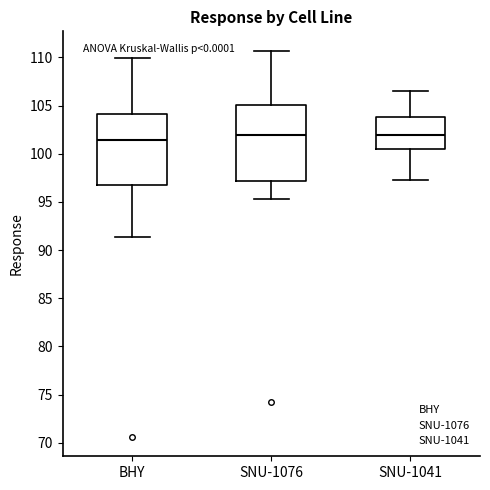

Reading left to right, read every box against the y-axis: the position of its median line, the range the box covers, and the ends of its whiskers. The values are not printed on the chart, so give them approximately, as read against the axis.

BHY: median 101.5, box 96.5 to 104.0, whiskers 91.5 to 110.0
SNU-1076: median 102.0, box 97.0 to 105.0, whiskers 95.5 to 110.5
SNU-1041: median 102.0, box 100.5 to 104.0, whiskers 97.5 to 106.5